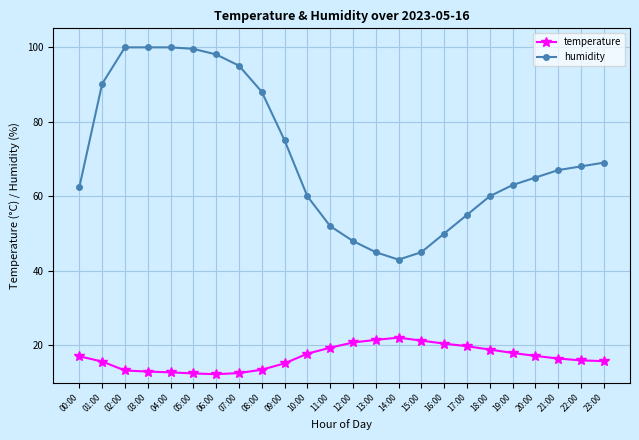

What is the value of the humidity point at the 14th from the left?

45.0